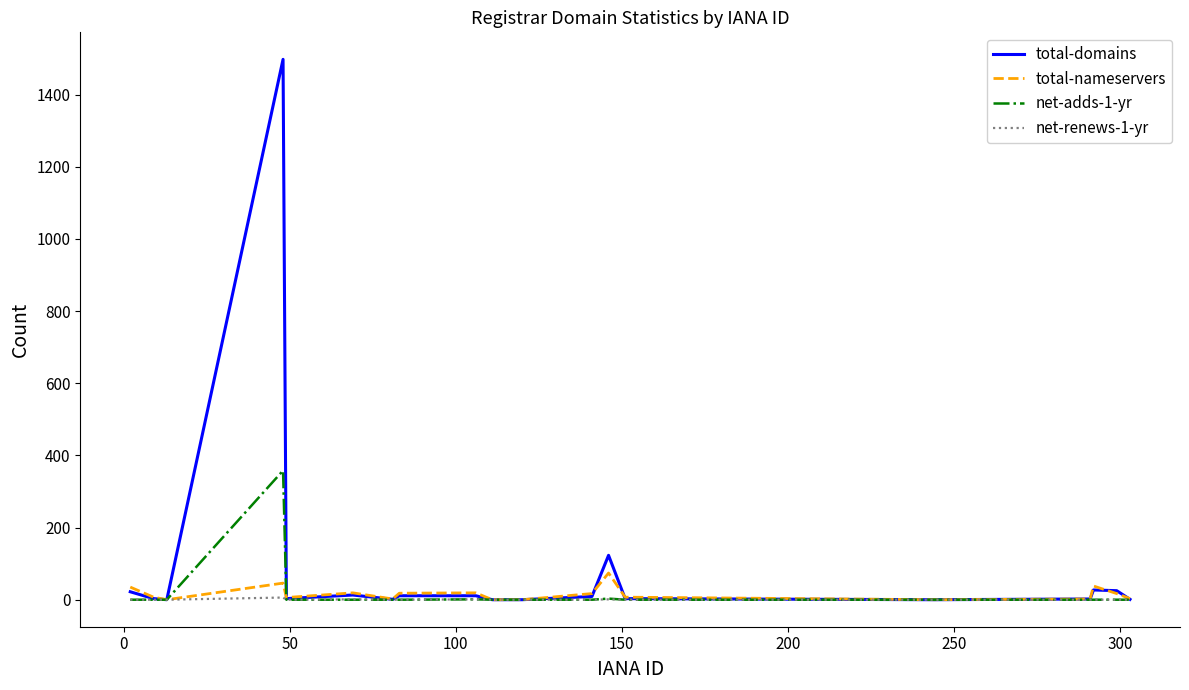

Which series has the largest total across all categories?

total-domains